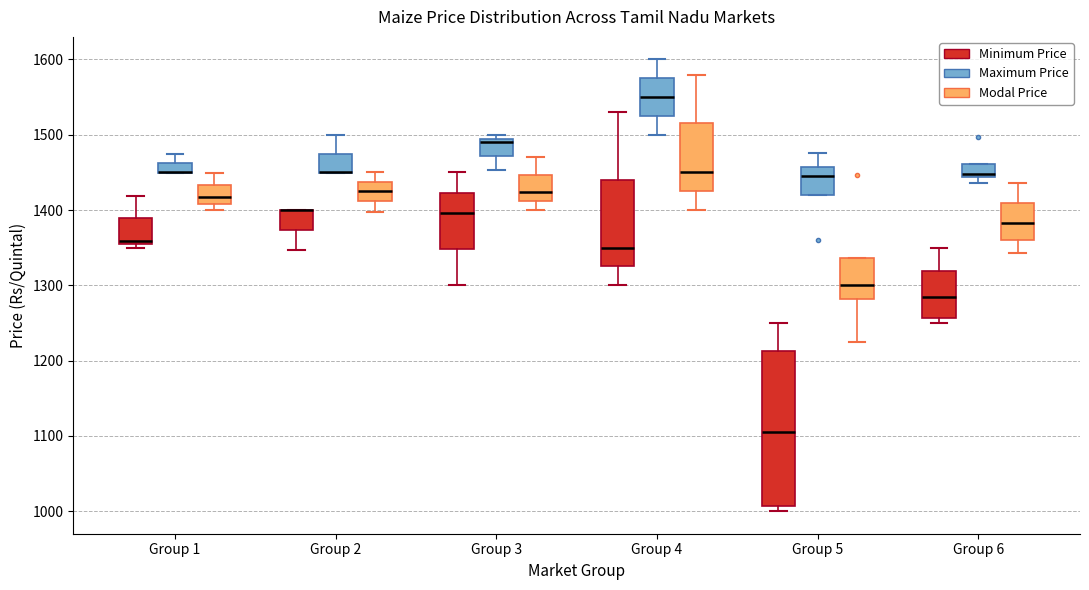

Where is the upper edge of the box for Group 5 (Maximum Price) on the y-axis? The values are not printed on the chart, so give them approximately, as read against the axis.

1460